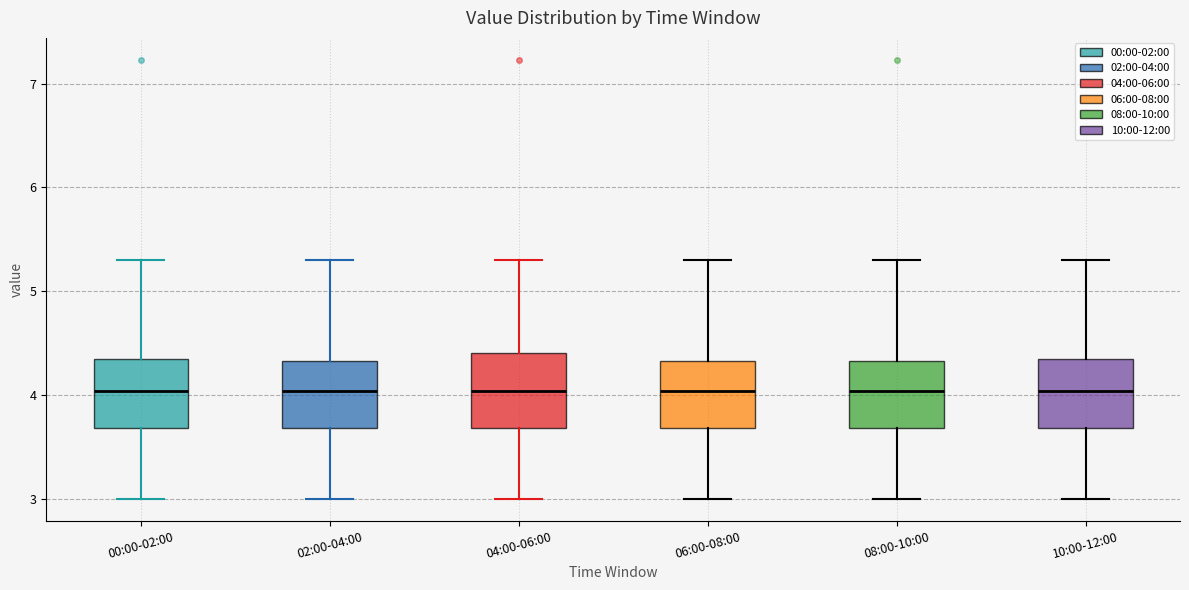

Reading left to right, read every box against the y-axis: the position of its median line, the range the box covers, and the ends of its whiskers. The values are not printed on the chart, so give them approximately, as read against the axis.

00:00-02:00: median 4.0, box 3.7 to 4.3, whiskers 3.0 to 5.3
02:00-04:00: median 4.0, box 3.7 to 4.3, whiskers 3.0 to 5.3
04:00-06:00: median 4.0, box 3.7 to 4.4, whiskers 3.0 to 5.3
06:00-08:00: median 4.0, box 3.7 to 4.3, whiskers 3.0 to 5.3
08:00-10:00: median 4.0, box 3.7 to 4.3, whiskers 3.0 to 5.3
10:00-12:00: median 4.0, box 3.7 to 4.3, whiskers 3.0 to 5.3